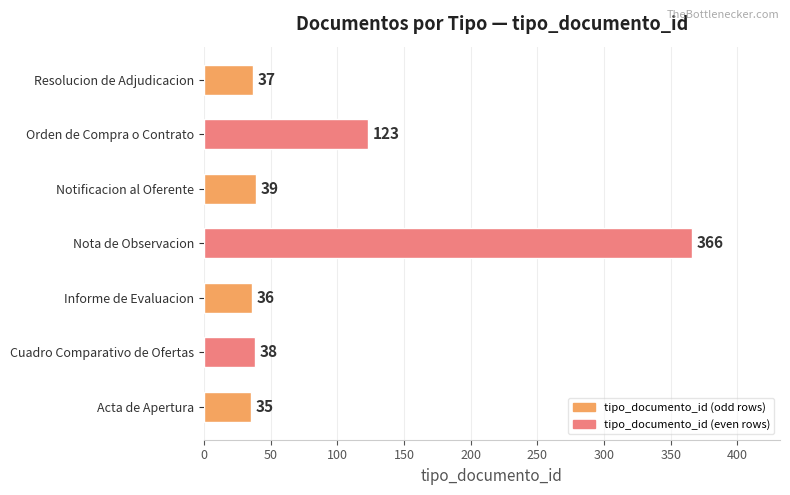

Reading bottom to top, list all the values displayed in this chart.

35	38	36	366	39	123	37